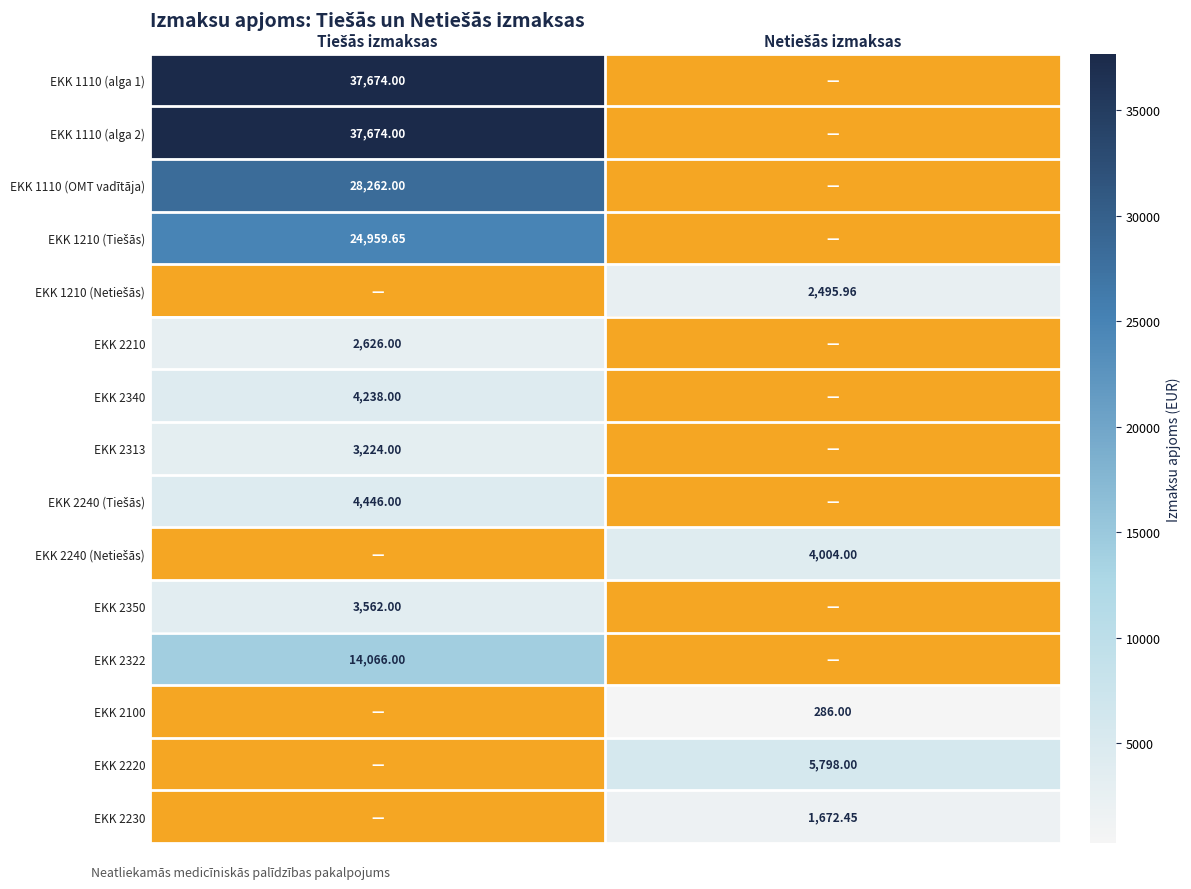

Which series has the widest spread of values?

EKK 1110 (alga 1)